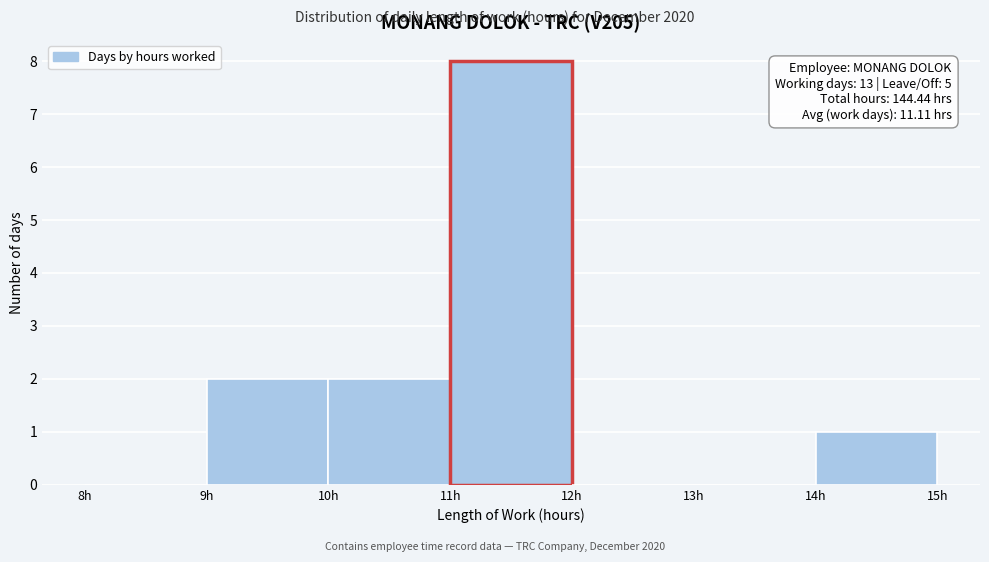

Over which range of the x-axis is the bar tallest?

11 to 12